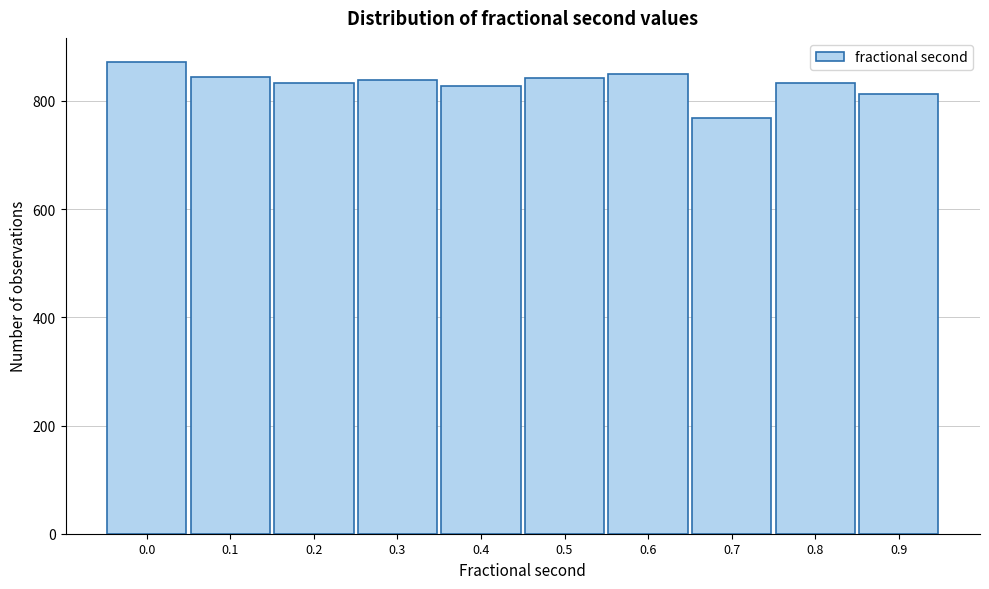

What is the change in value from 0.0 to 0.2?

-40